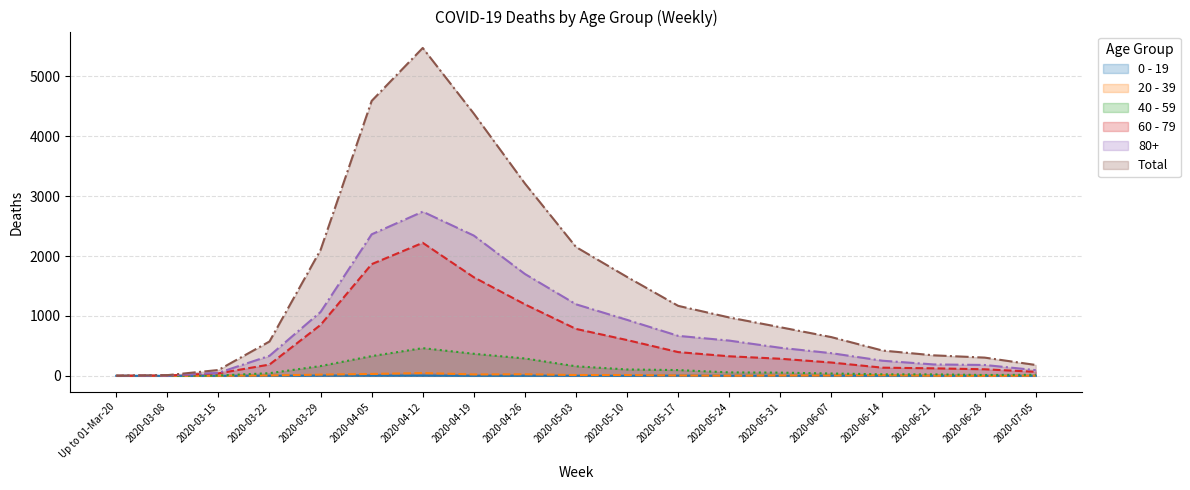

How many values in the 0 - 19 series are below 1?

9